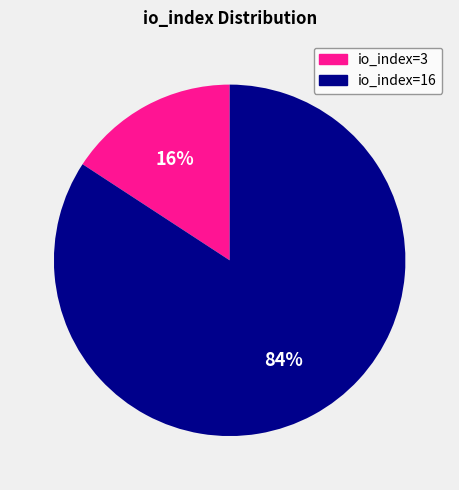

To the nearest percent, what portion does io_index=3 represent?

16%